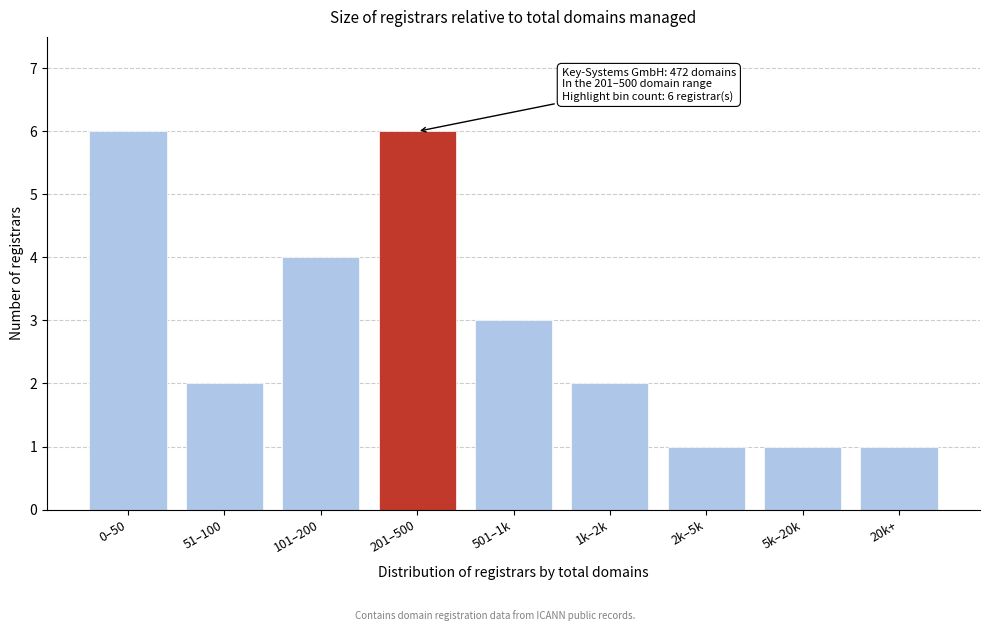

Reading left to right, transcribe all the data shown in this chart.

0–50=6	51–100=2	101–200=4	201–500=6	501–1k=3	1k–2k=2	2k–5k=1	5k–20k=1	20k+=1